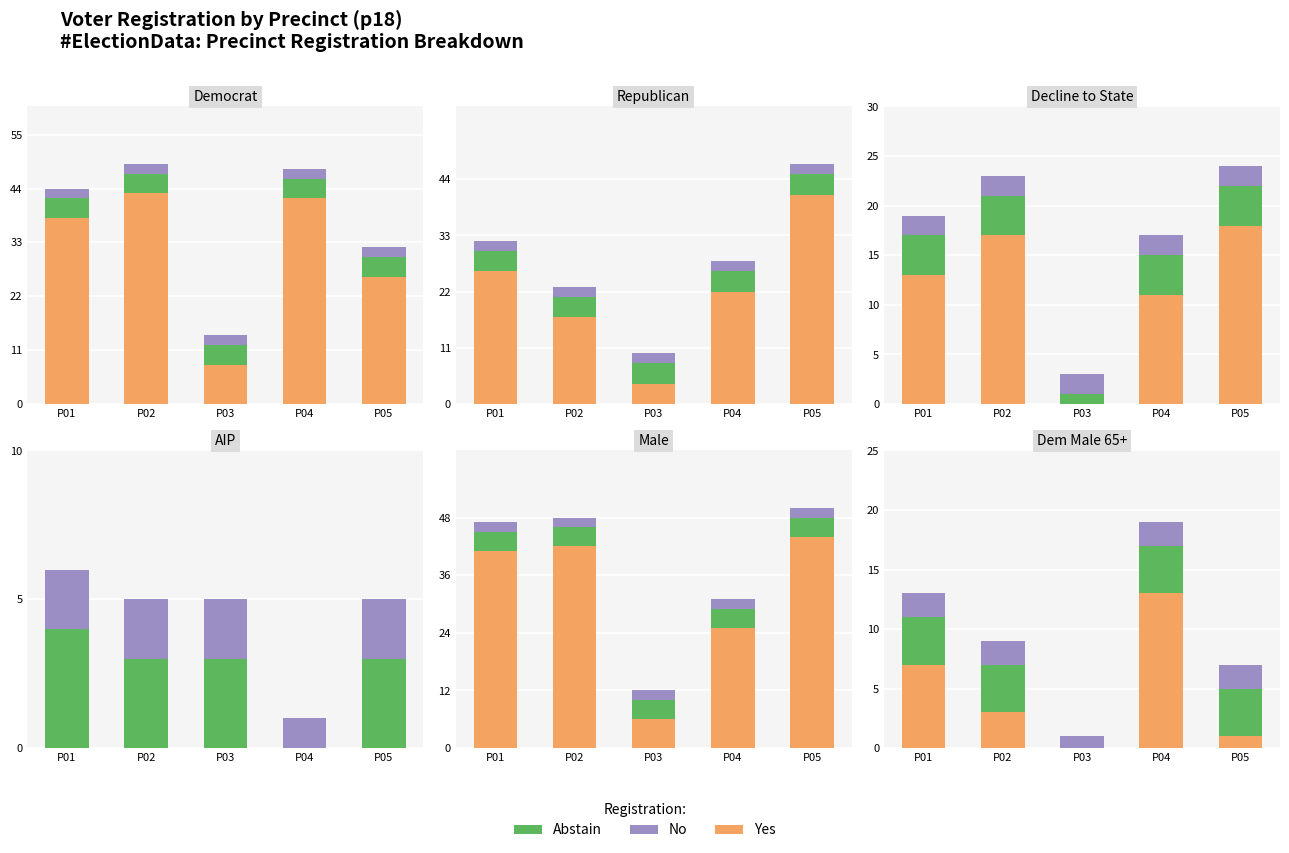

How many data points does each series have?

5